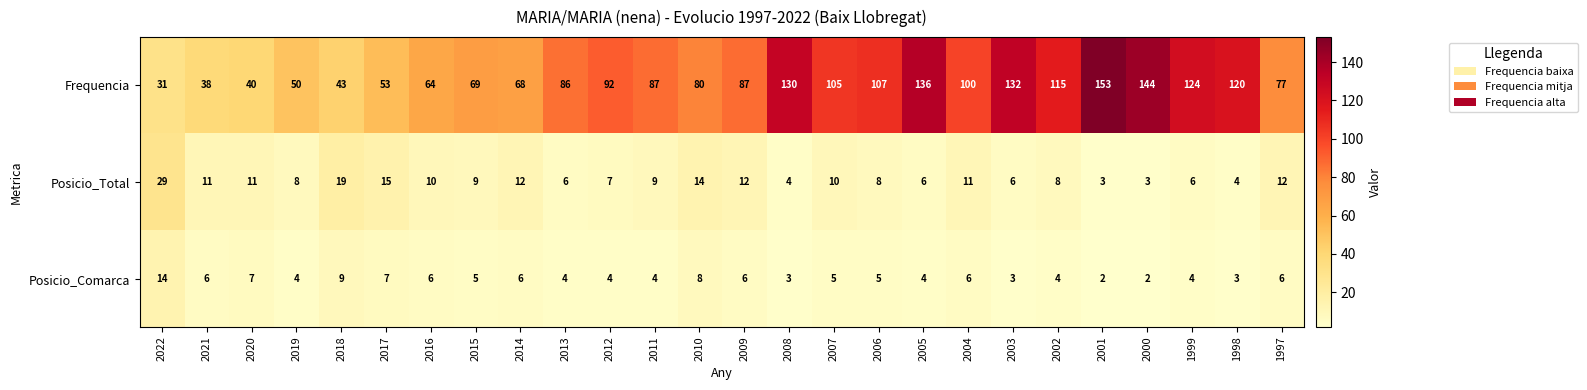

What is the difference between the Frequencia values at 2013 and 2006?

21